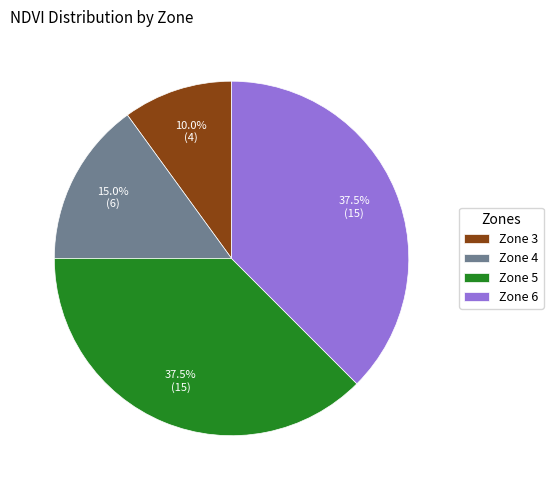

What is the smallest slice in the pie chart?

Zone 3